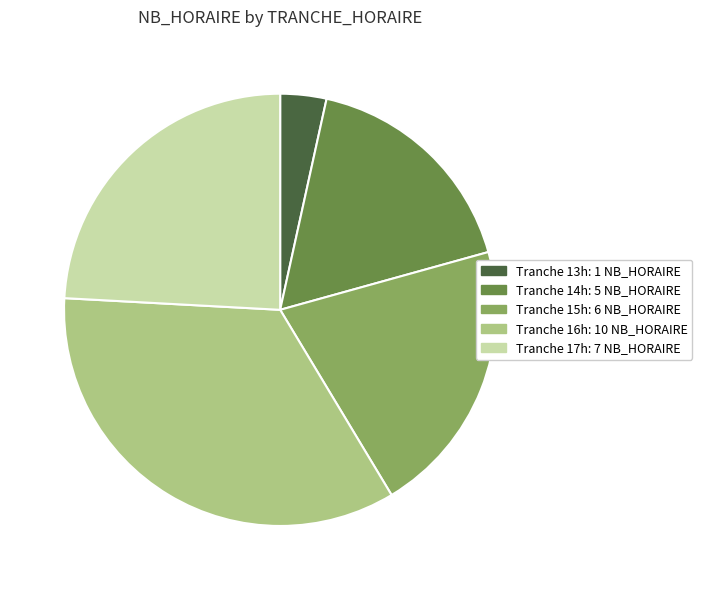

Is there a majority slice in this chart?

No